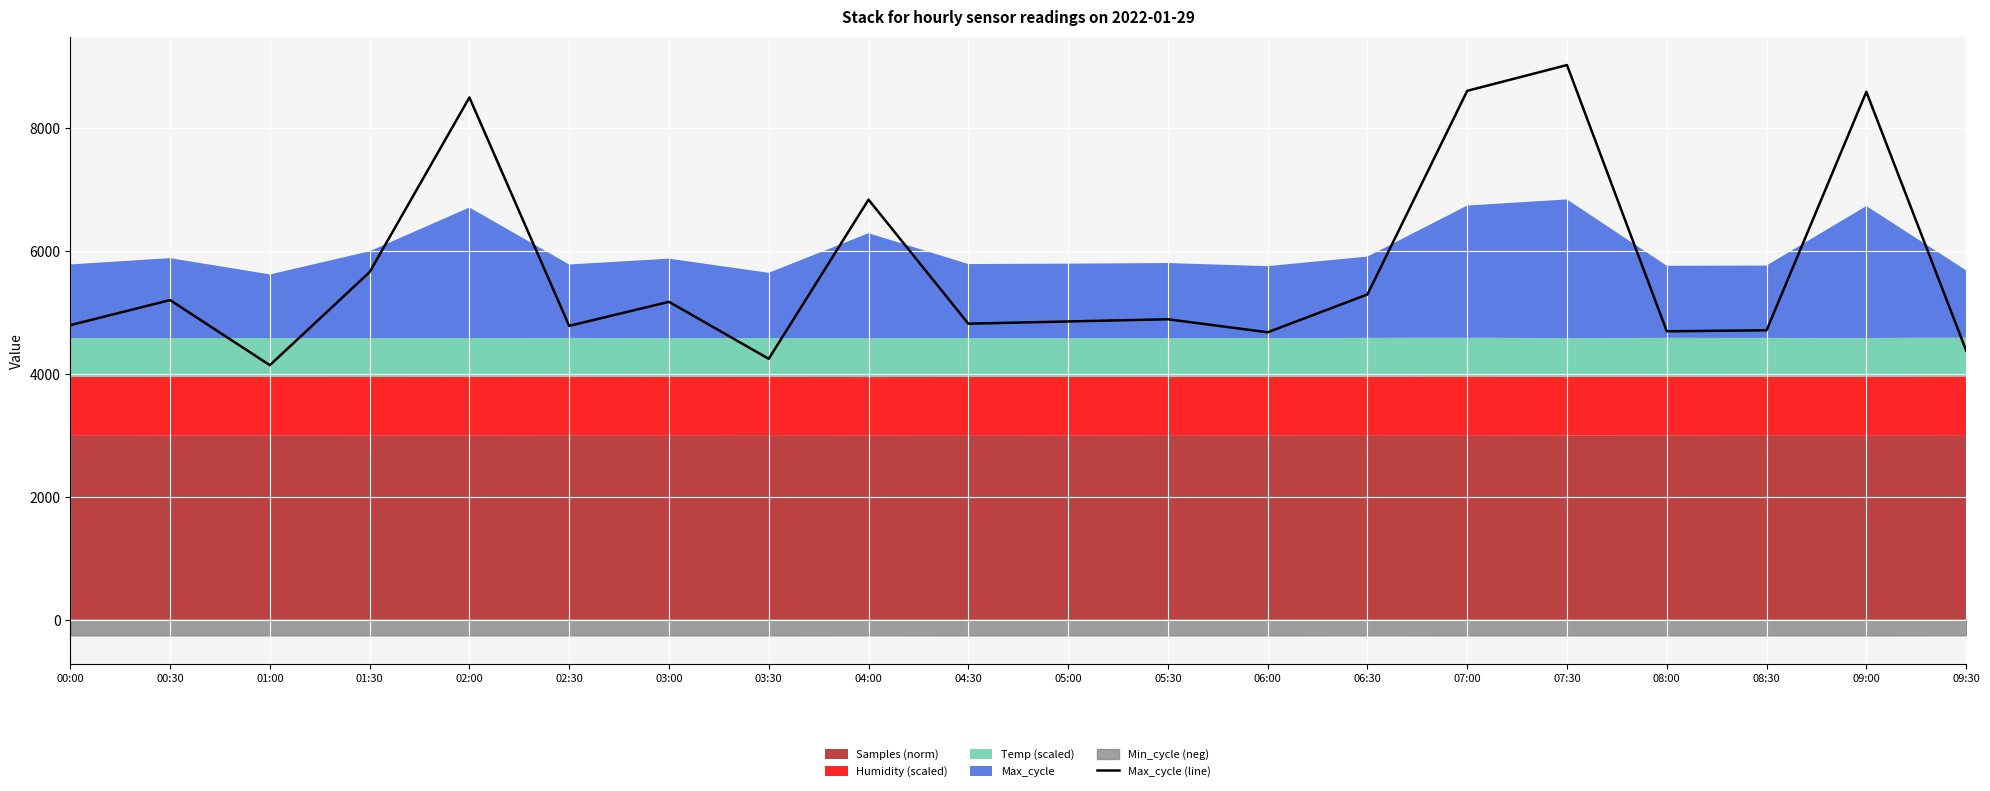

At which label does the data first exceed 4892?

00:30